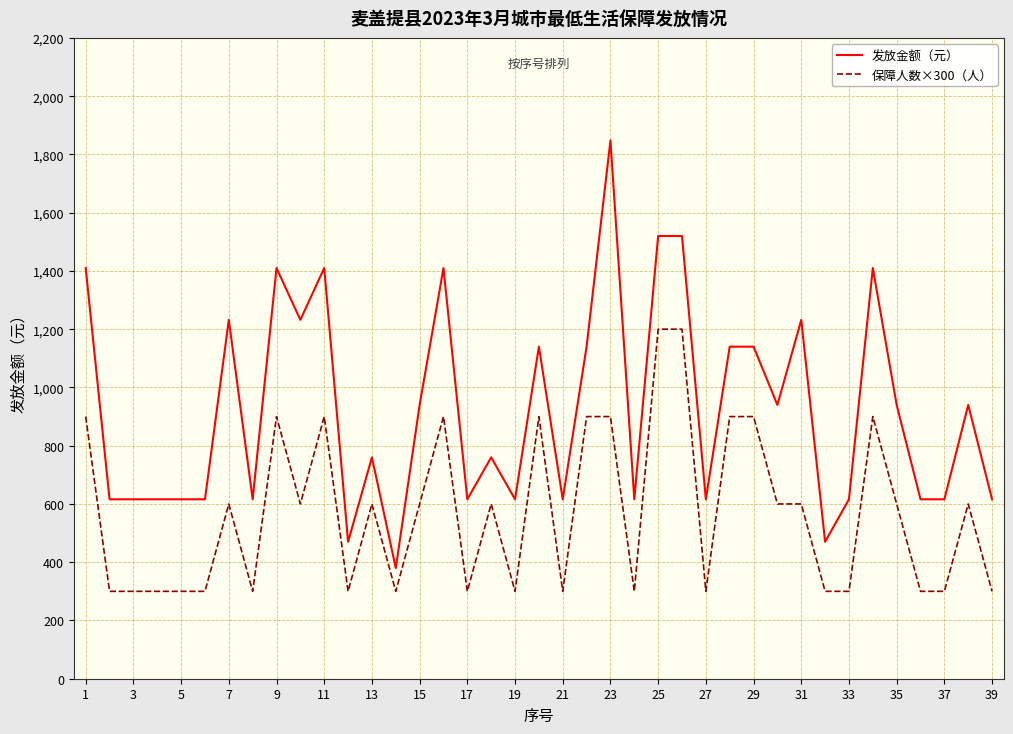

What is the greatest value displayed?

1848